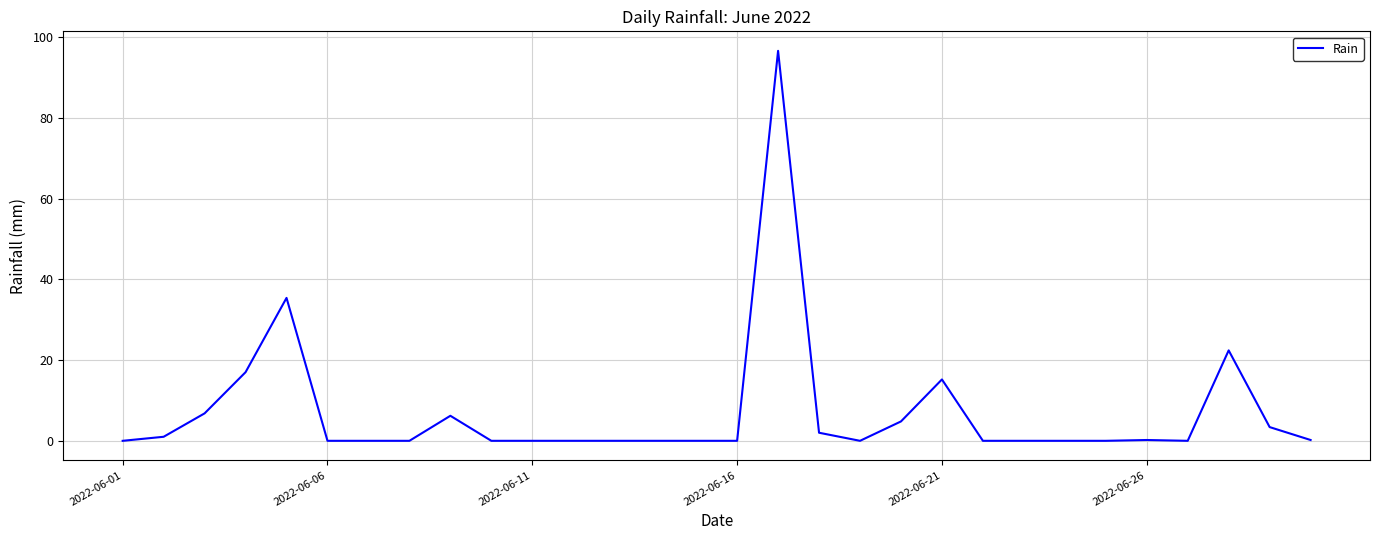

What is the difference between the maximum and minimum values?

96.6